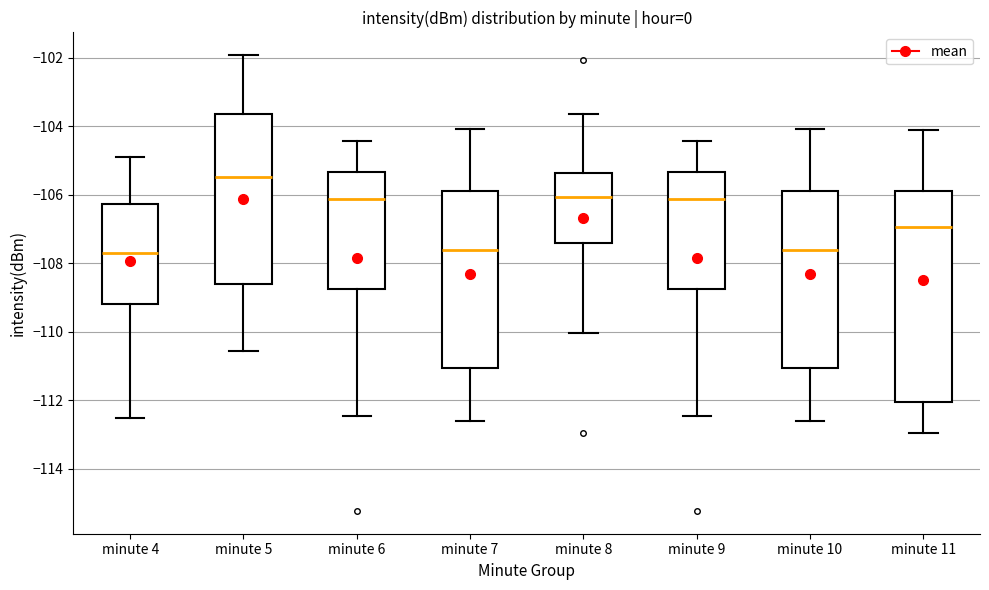

Comparing the boxes themselves (not the whiskers), which one is the tallest?

minute 11